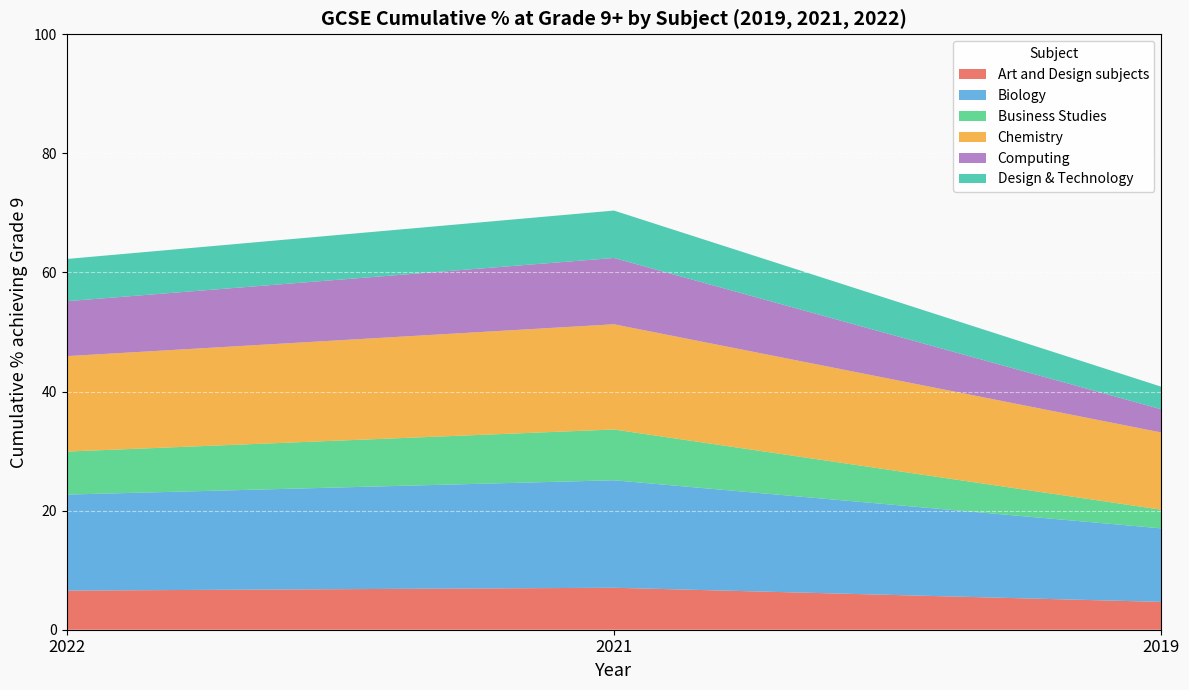

What is the total value across all series at 2021?

70.4